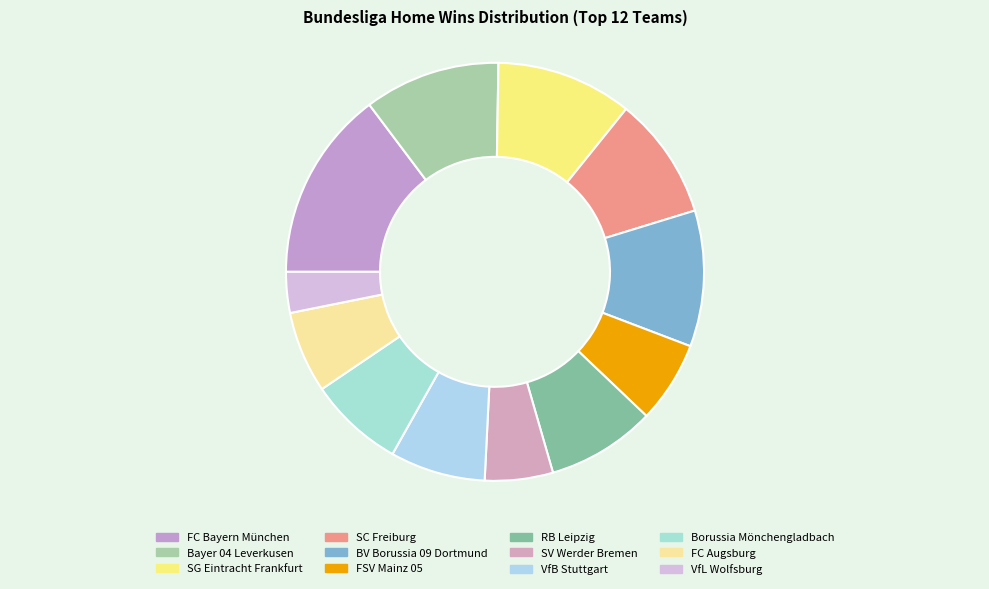

Count the number of slices in the pie.

12